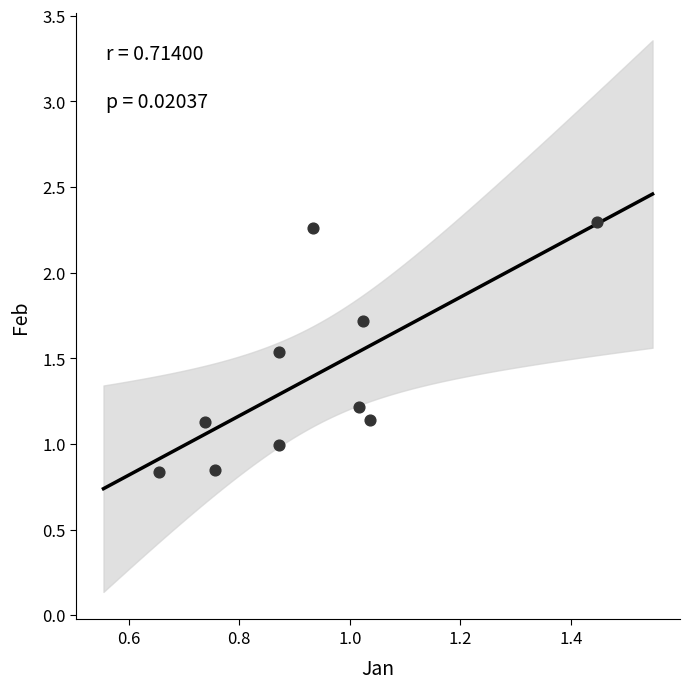

What is the average X value?

0.9